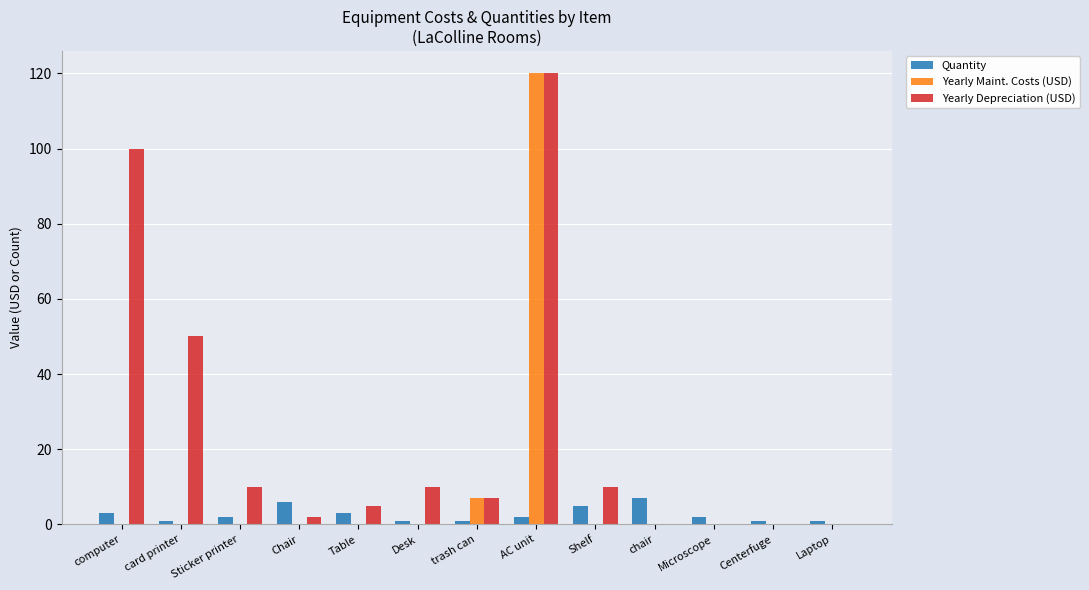

At which category is the sum across all series the highest?

AC unit